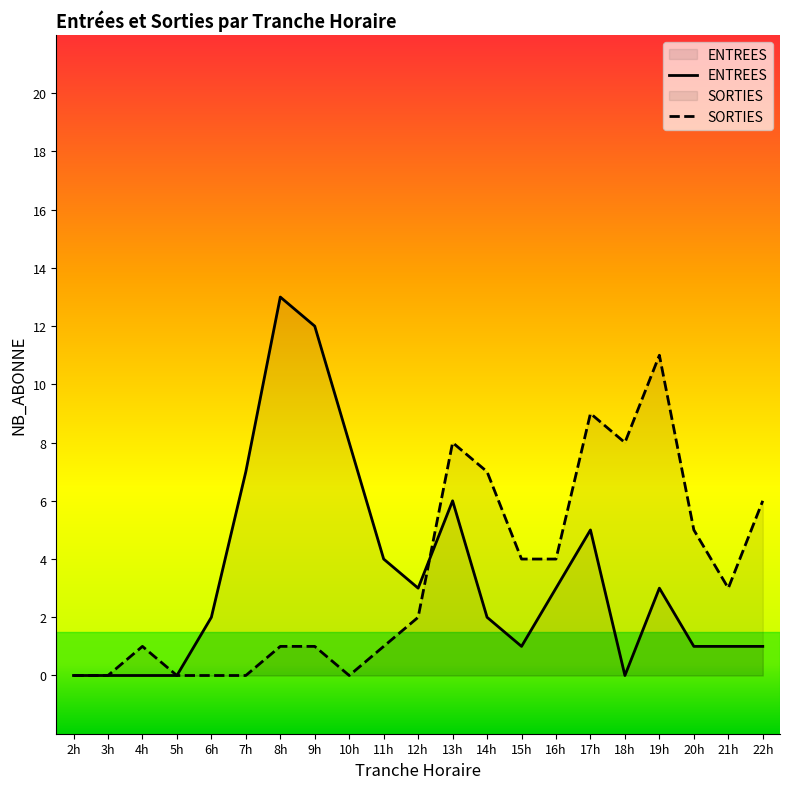

What is the sum of all SORTIES values?

71